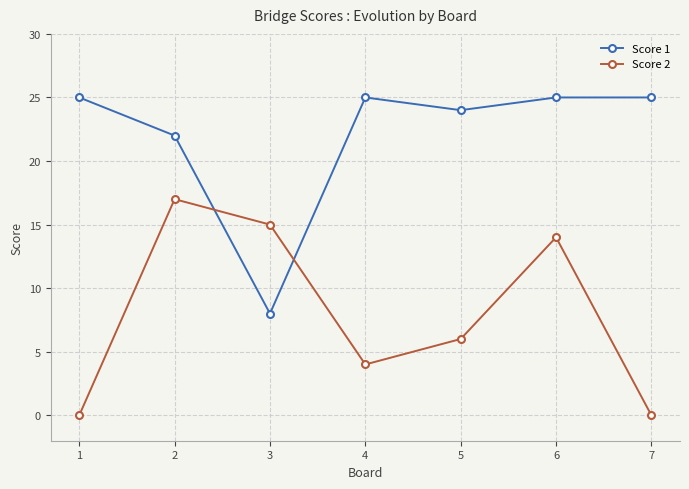

Is this an area chart (filled region under the line)?

No